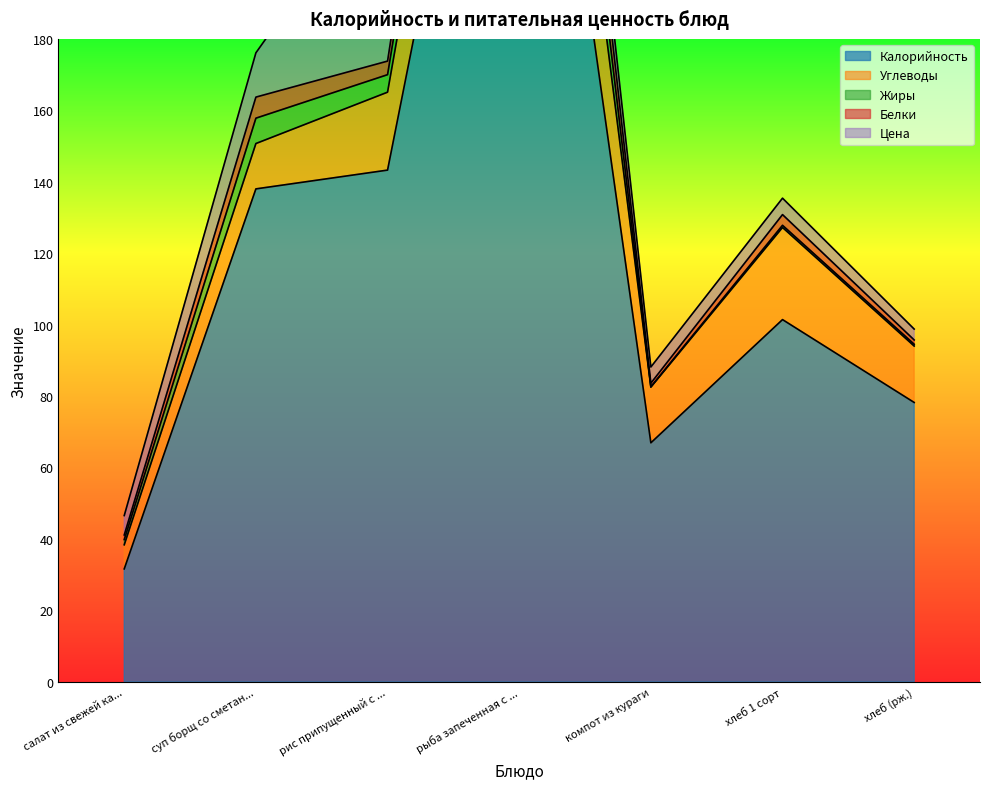

What is the sum of all Белки values?

34.6